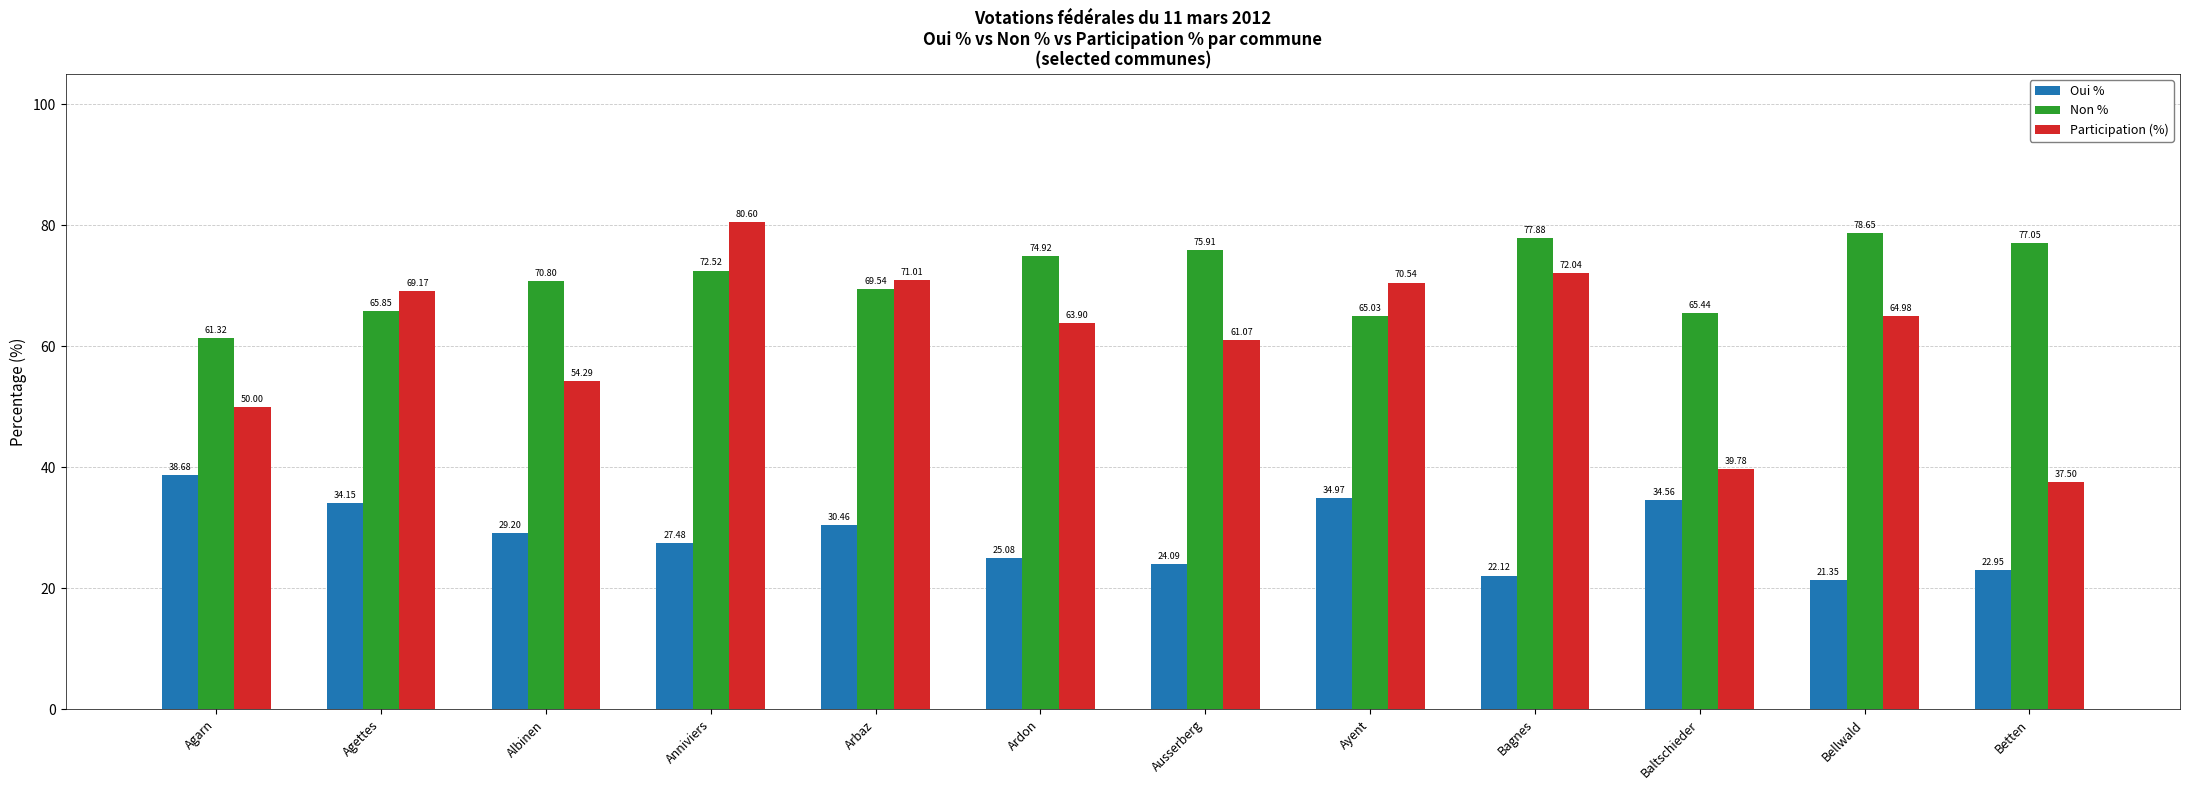

What is the sum of all Oui % values?

345.1